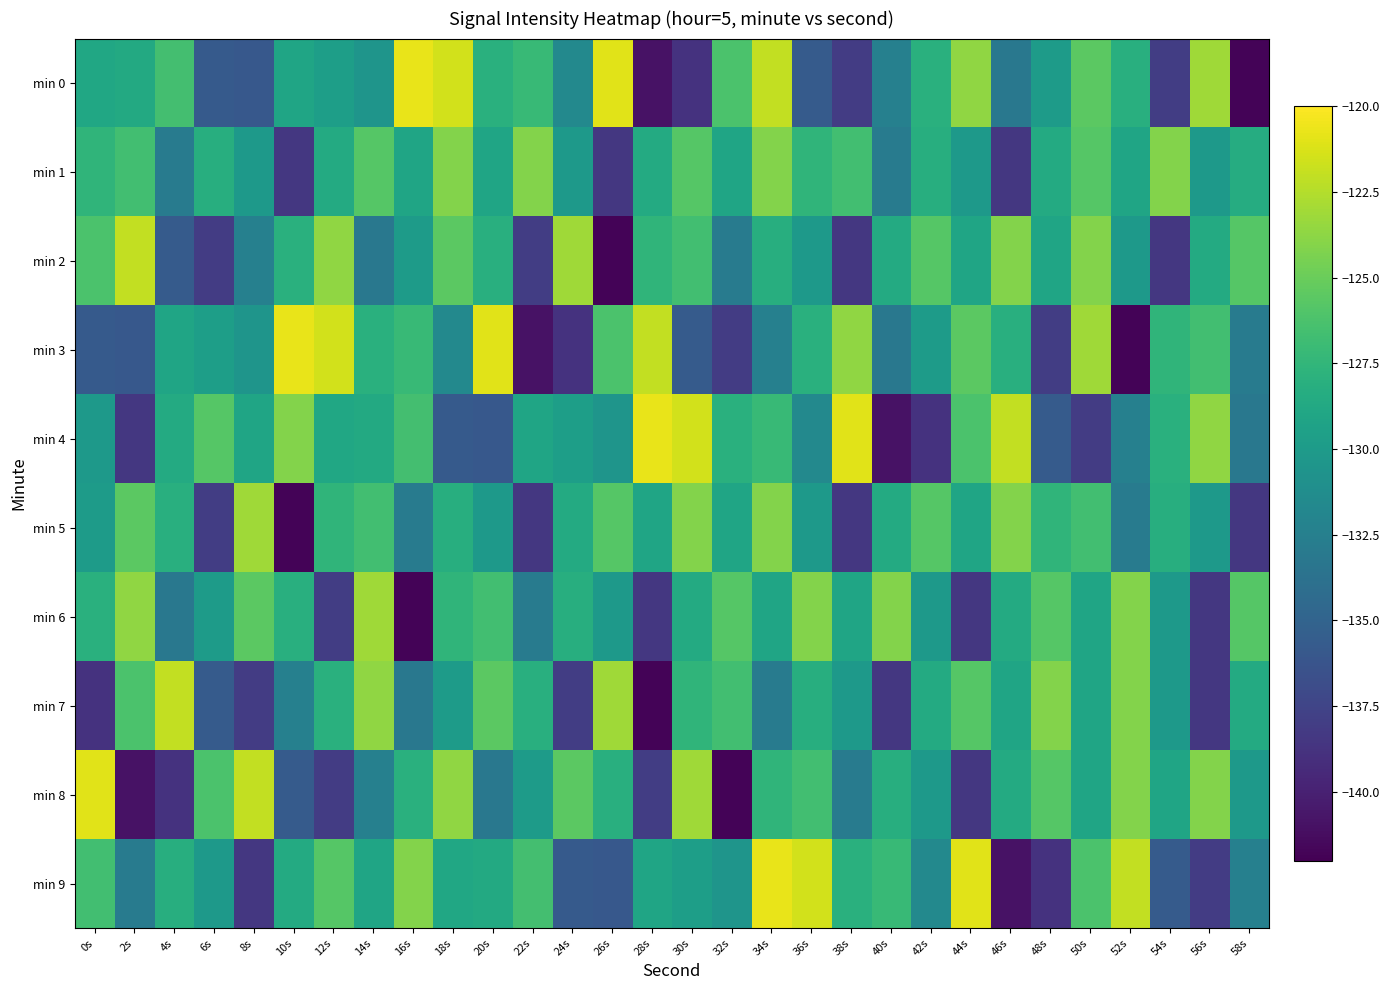

Which series has the largest range (max minus min)?

min 0